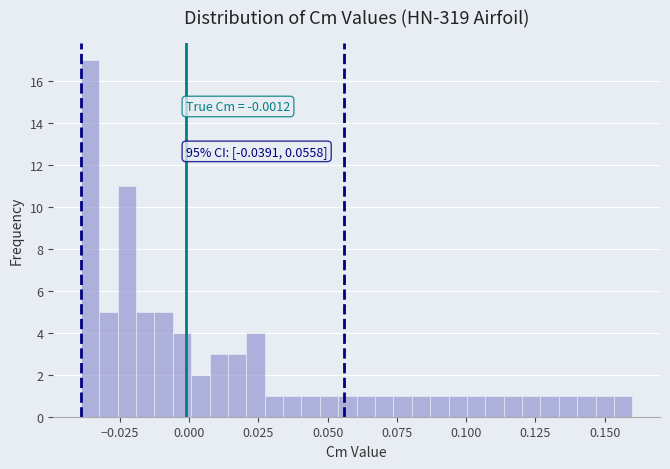

Read against the x-axis, roughly where is the centre of the tallest bar?

-0.035